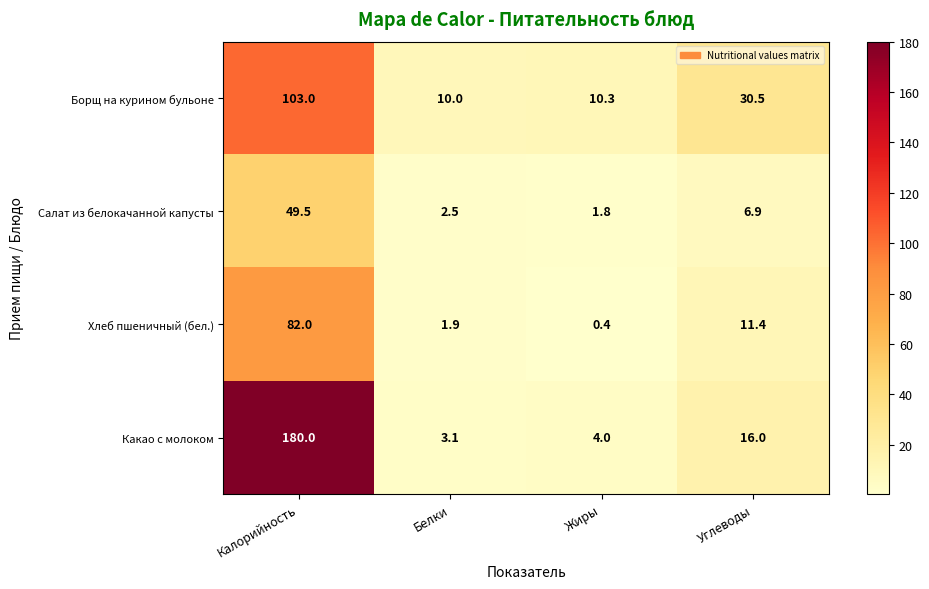

What is the difference between the Борщ на курином бульоне values at Жиры and Калорийность?

92.7